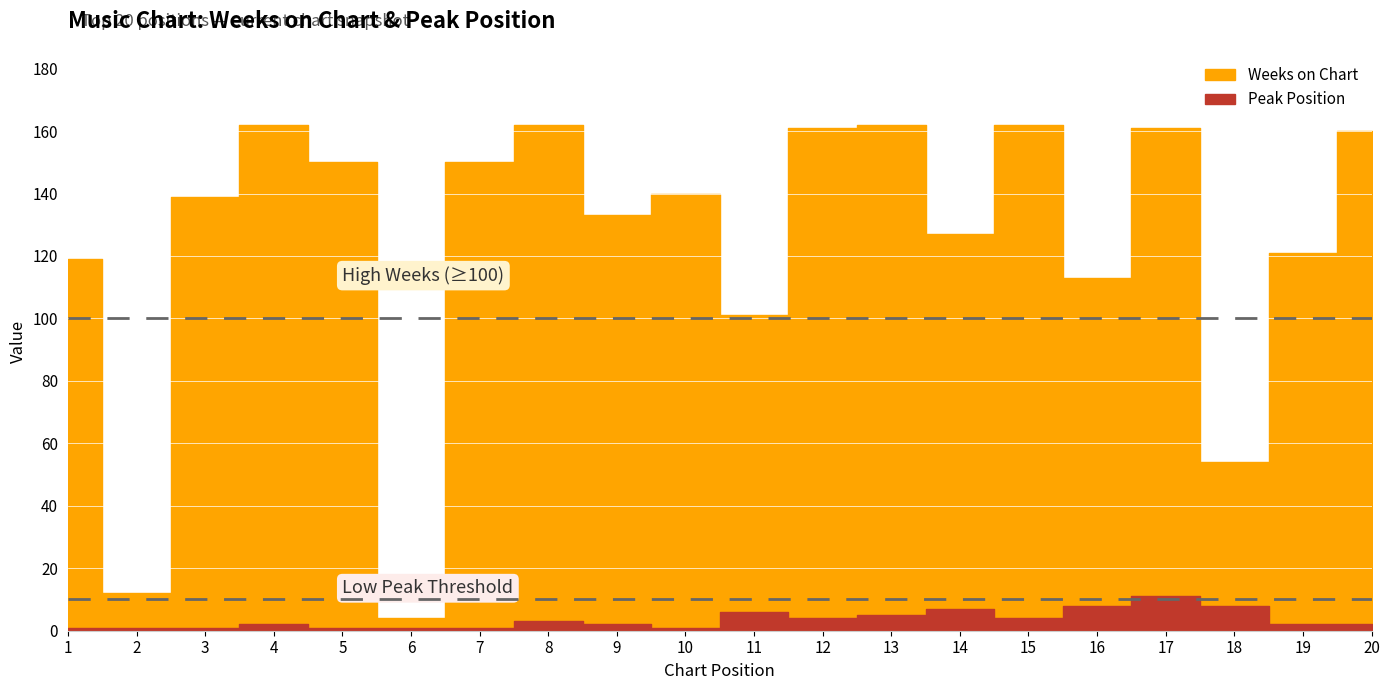

True or false: Peak Position and Weeks on Chart cross at least once.

False